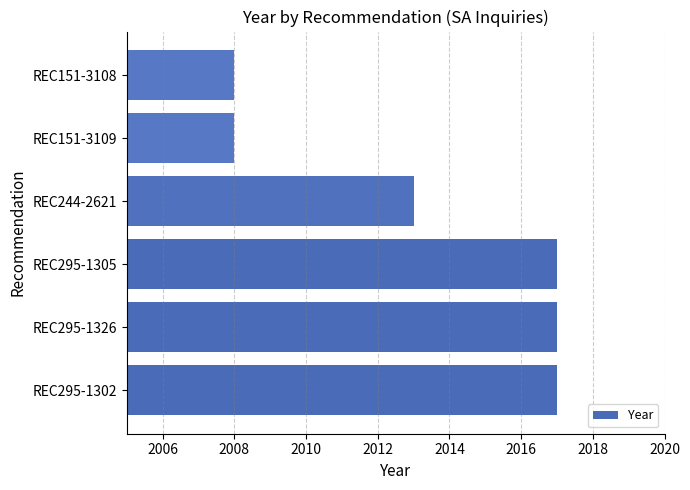

Between REC295-1302 and REC151-3109, which is larger?

REC295-1302